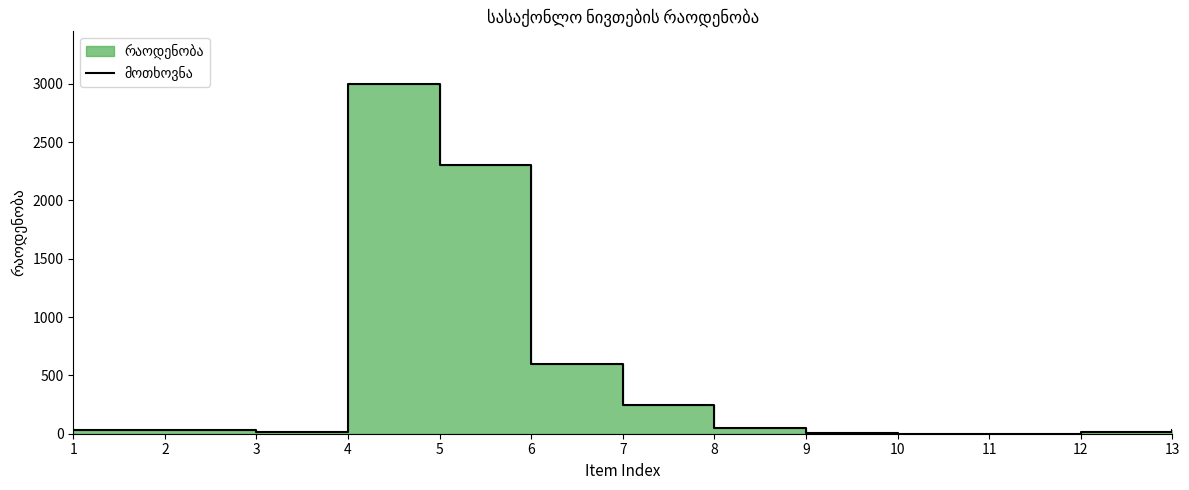

At which label is the value closest to 1500?

5